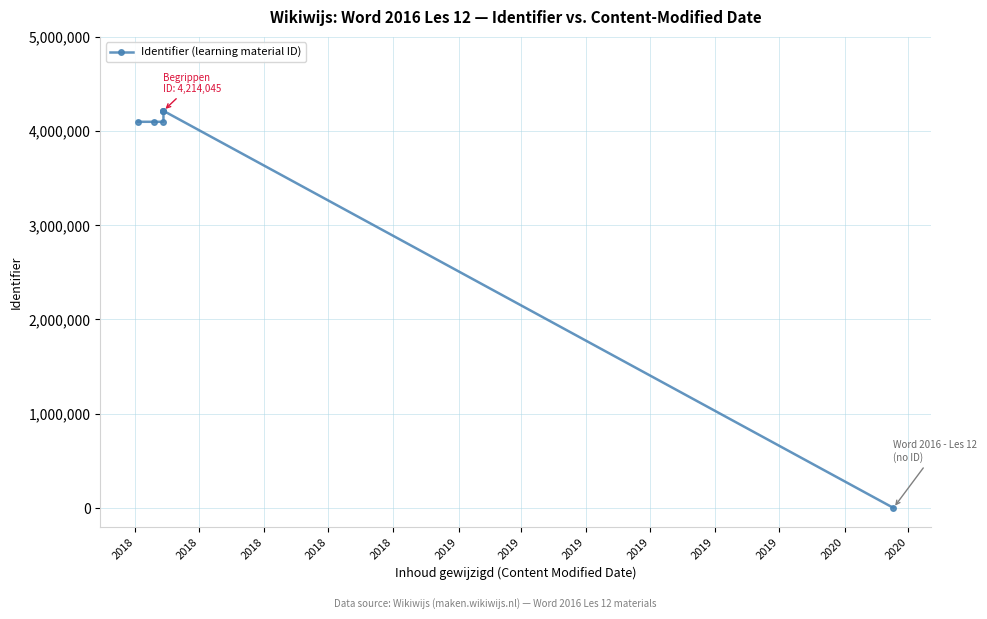

Reading left to right, list all the values displayed in this chart.

4097805	4097808	4097823	4212522	4213947	4214045	0